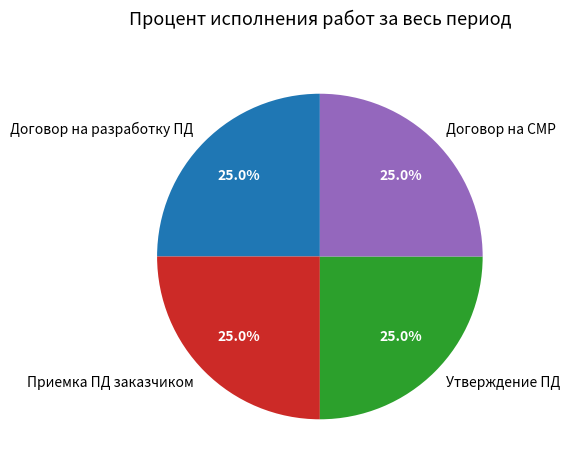

What is the ratio of the value at Договор на СМР to the value at Утверждение ПД?

1.0